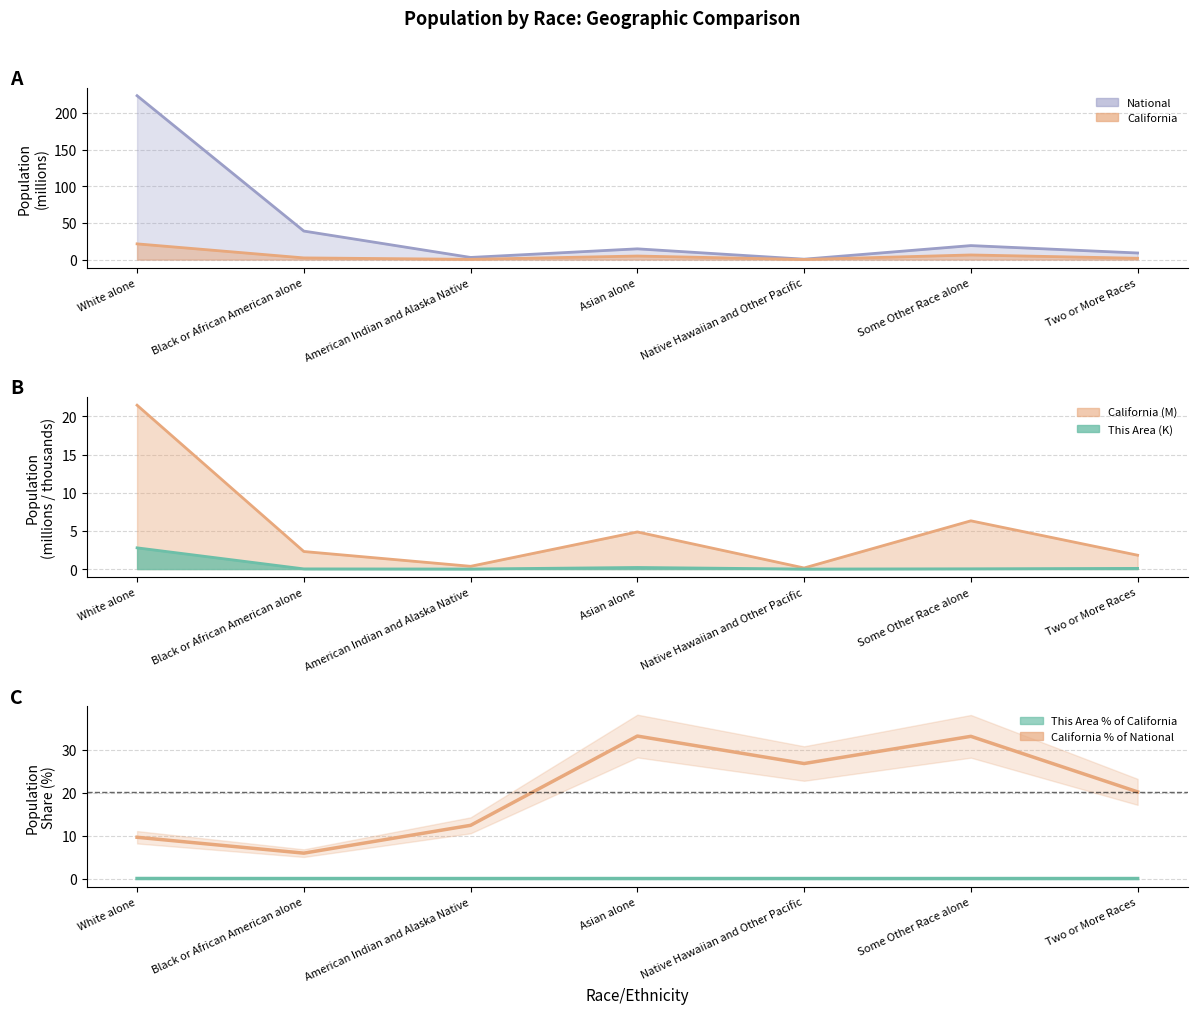

Does the chart display data point markers on the line(s)?

No